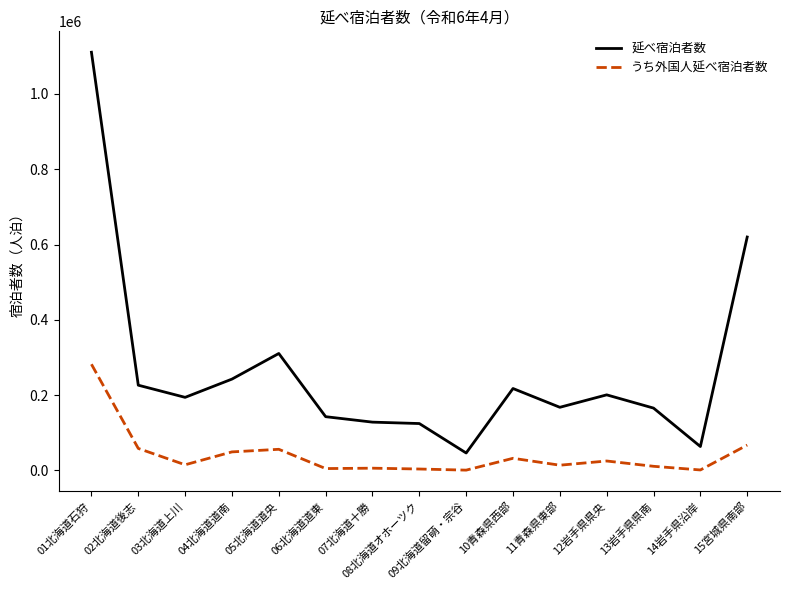

What are all the series names shown in the legend?

延べ宿泊者数, うち外国人延べ宿泊者数